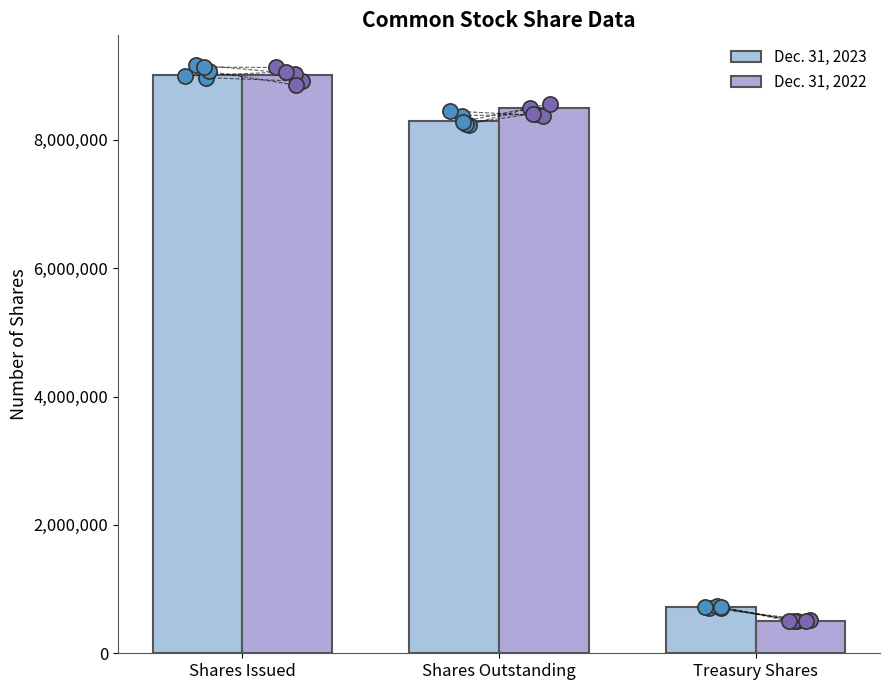

Which series contains the highest Y value?

Dec. 31, 2023